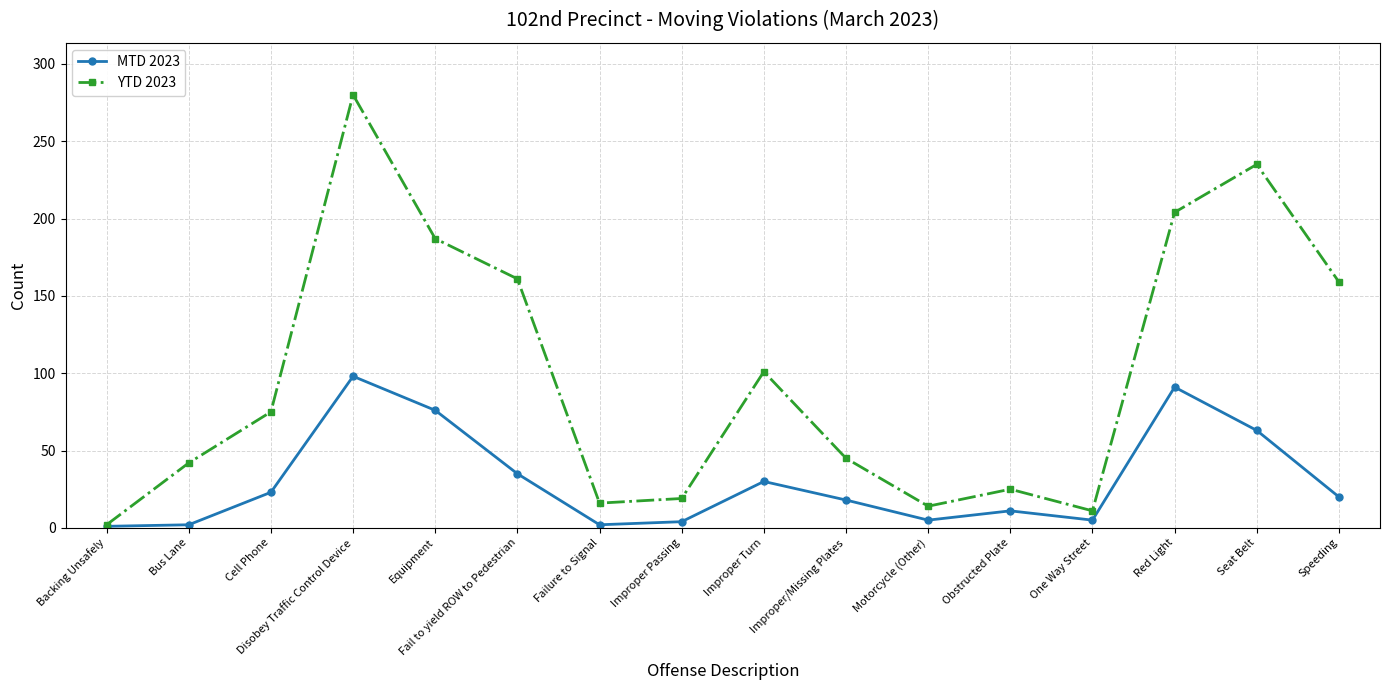

What are all the series names shown in the legend?

MTD 2023, YTD 2023